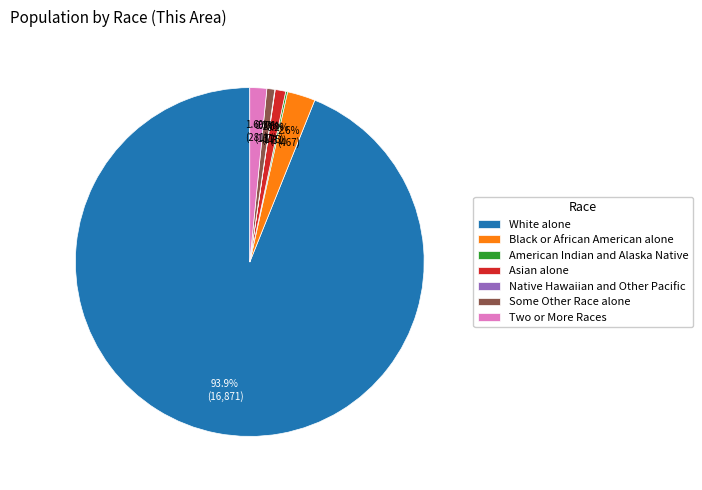

Approximately how many times larger is the value at White alone compared to Some Other Race alone?

128.8